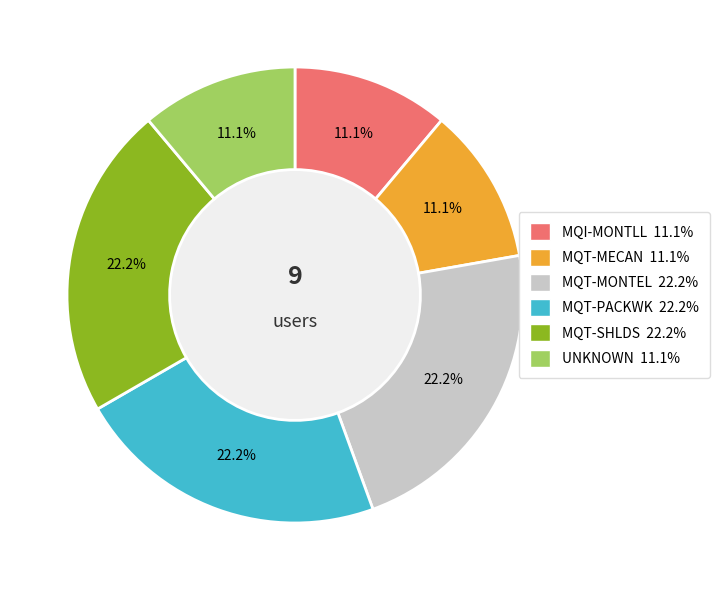

Which slice is the largest?

MQT-MONTEL